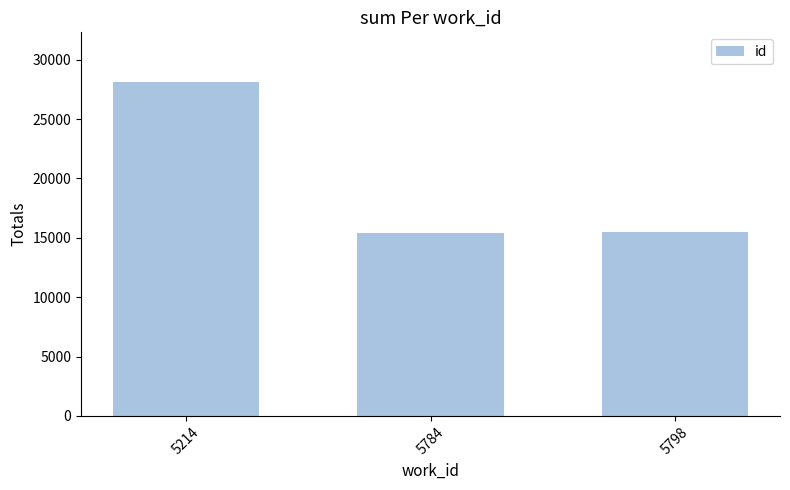

Are the bars grouped side by side (vs. stacked)?

No